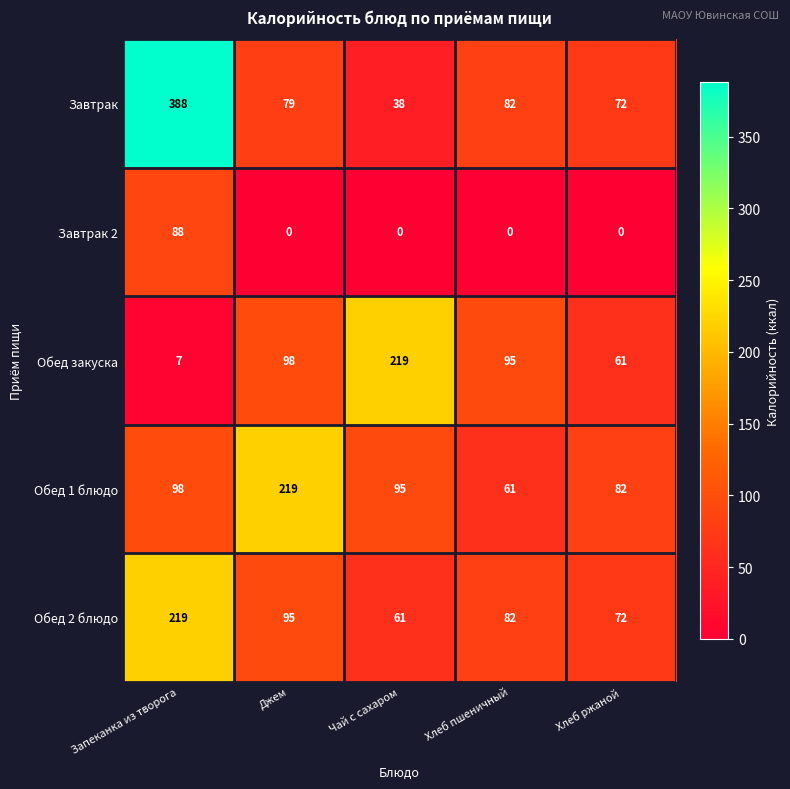

Is it true that Завтрак equals 72 at Хлеб ржаной?

True